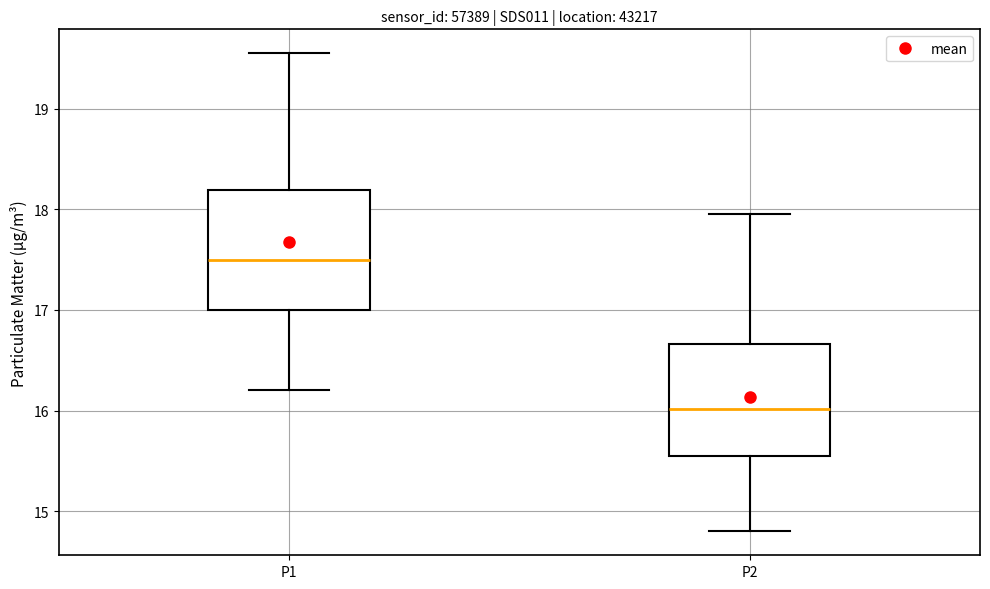

Reading left to right, transcribe this box plot: for each box, give where its median line is, the range the box spans, and where its two whiskers end, as read against the y-axis. The values are not printed on the chart, so give them approximately, as read against the axis.

P1: median 17.5, box 17.0 to 18.2, whiskers 16.2 to 19.6
P2: median 16.0, box 15.6 to 16.7, whiskers 14.8 to 18.0